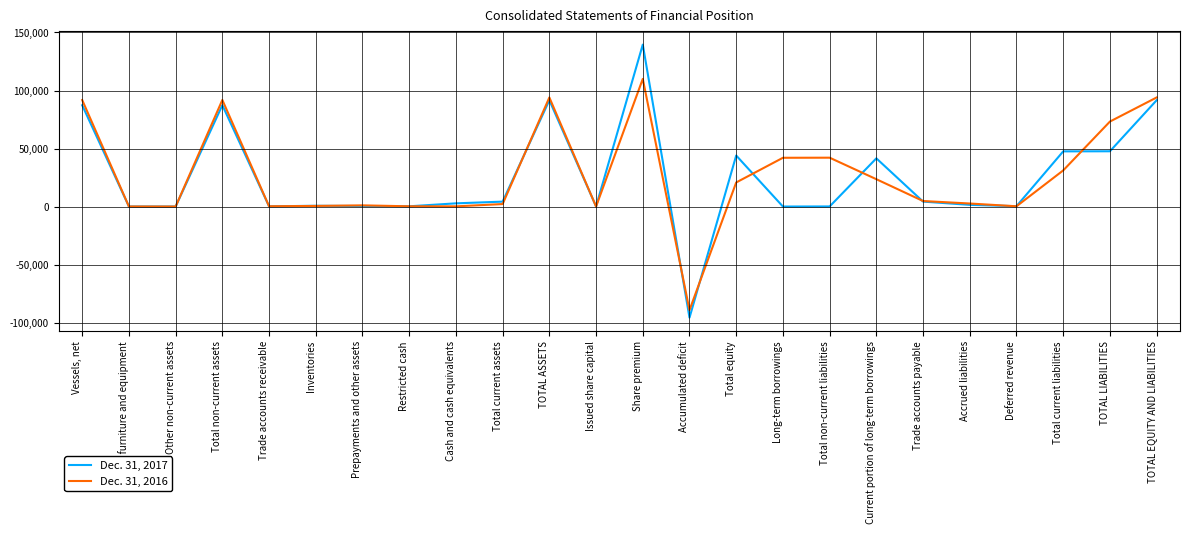

What is the minimum value shown in the chart?

-95729